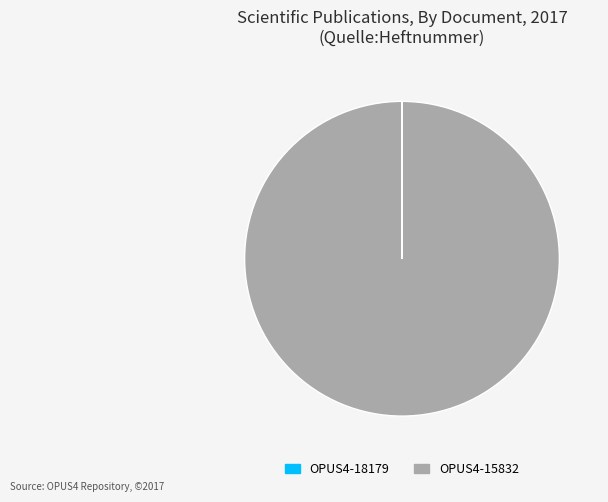

True or false: OPUS4-15832 accounts for 95% of the total.

False